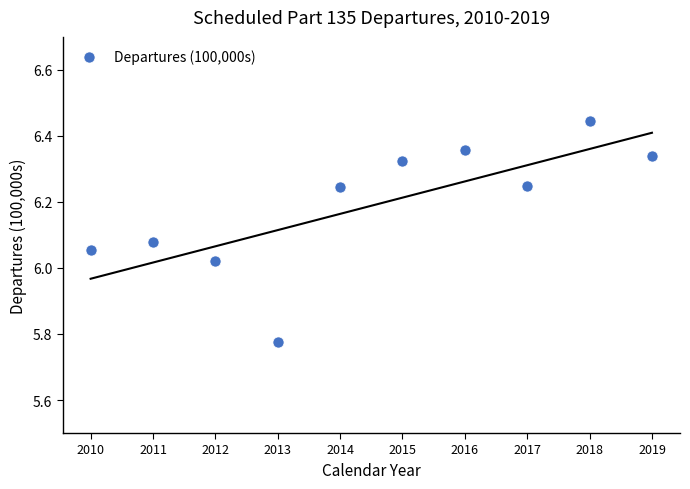

What is the range of X values (max minus min)?

9.0